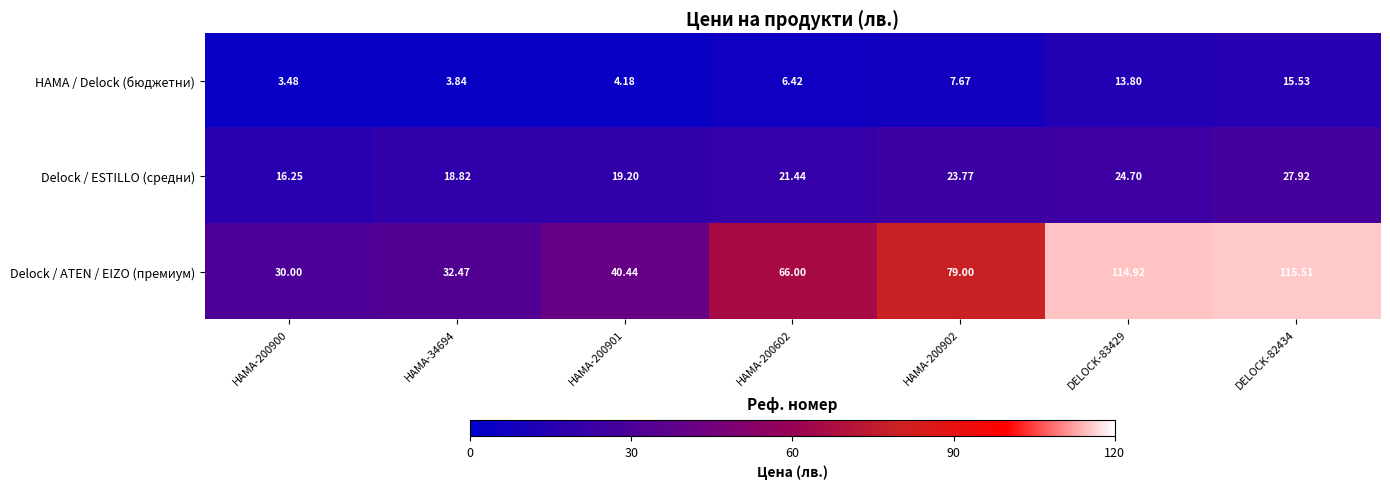

Rank the series at HAMA-200602 from highest to lowest value.

Delock / ATEN / EIZO (премиум), Delock / ESTILLO (средни), HAMA / Delock (бюджетни)